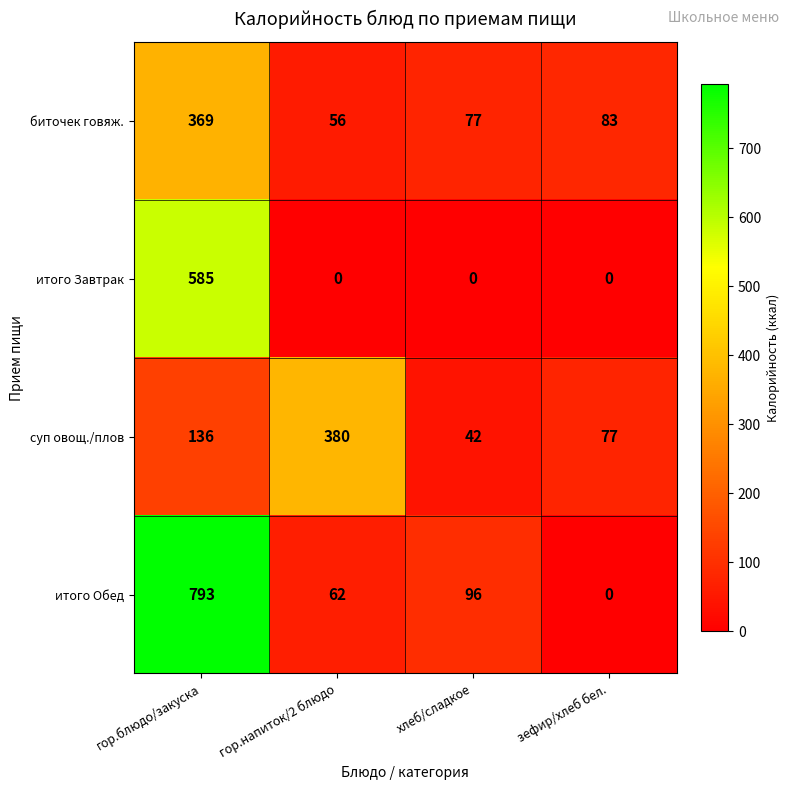

Which series changed the most between гор.блюдо/закуска and зефир/хлеб бел.?

итого Обед